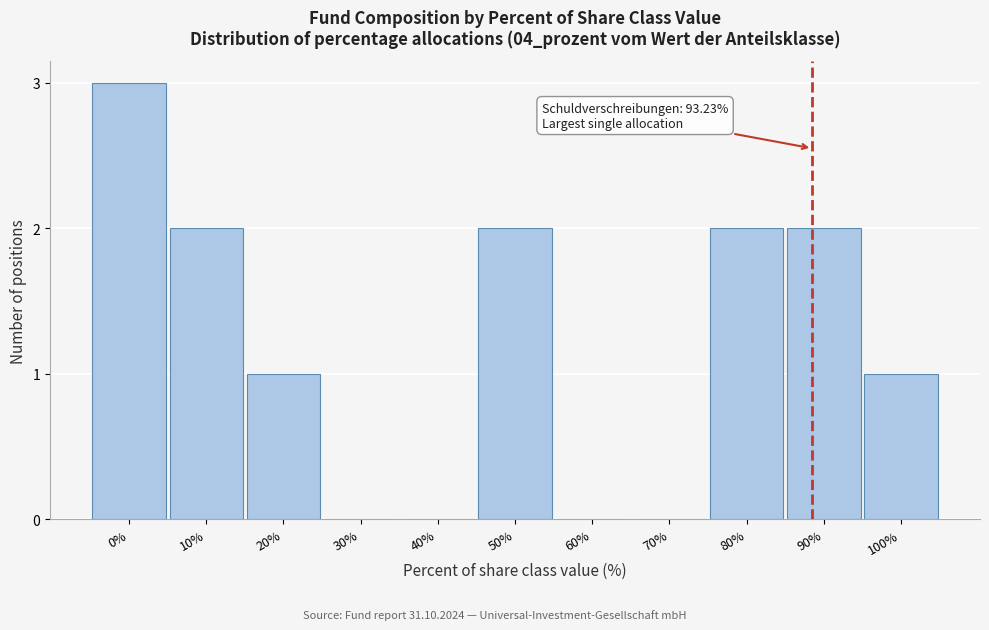

Reading left to right, extract all data points from this chart.

0%=3	10%=2	20%=1	30%=0	40%=0	50%=2	60%=0	70%=0	80%=2	90%=2	100%=1